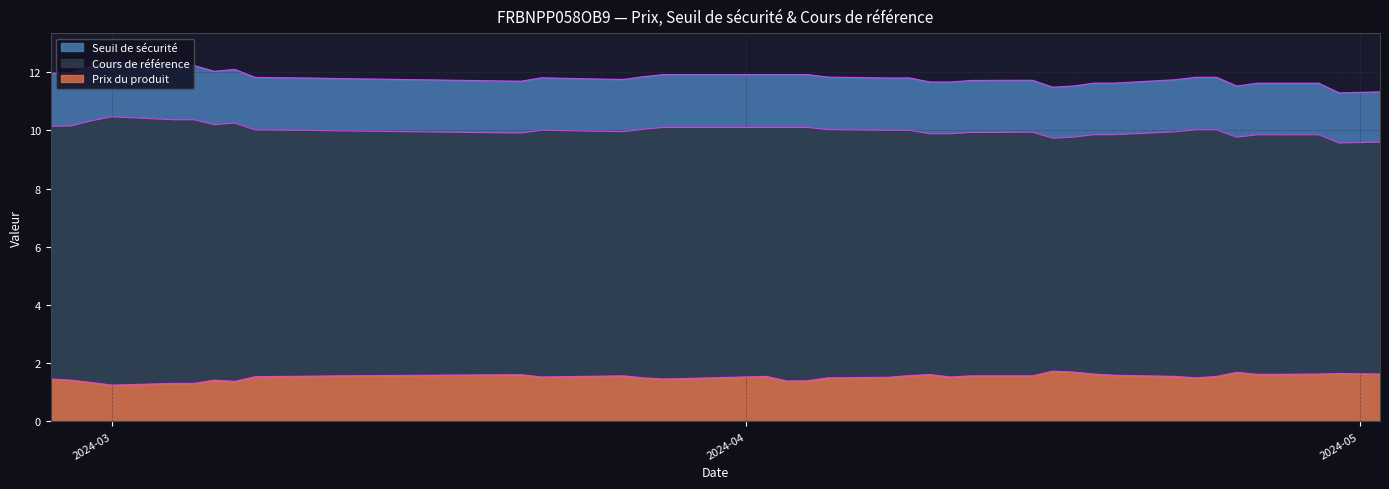

What is the highest value of the Prix du produit series?

1.7